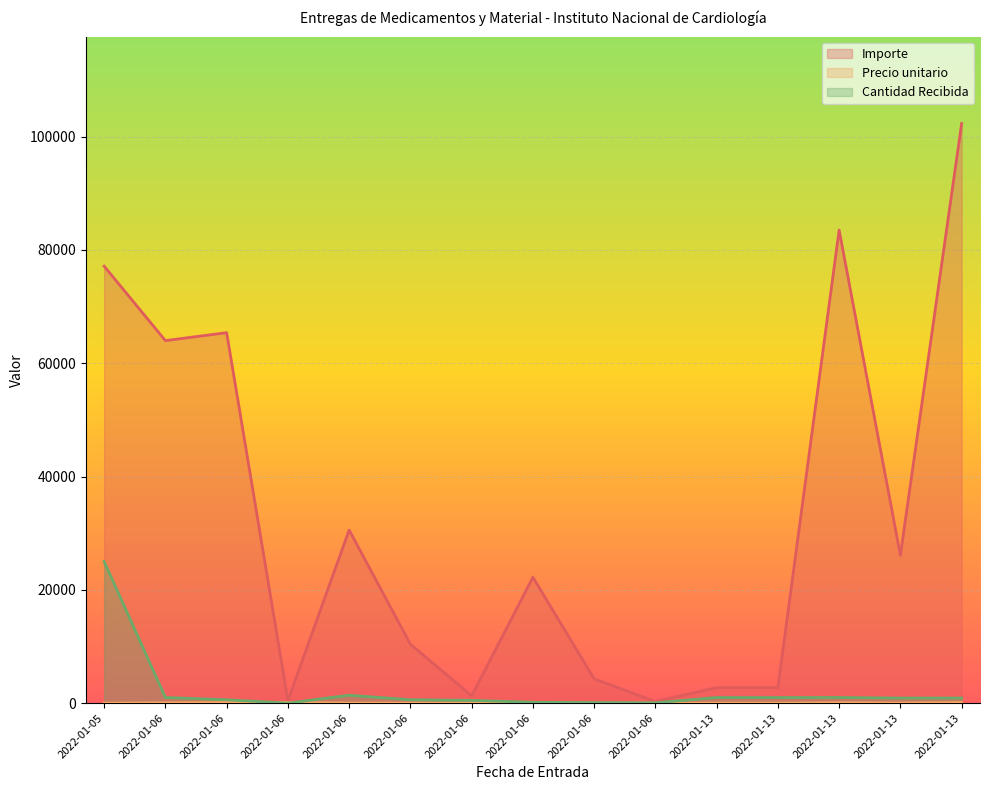

True or false: Importe and Precio unitario intersect in this chart.

False